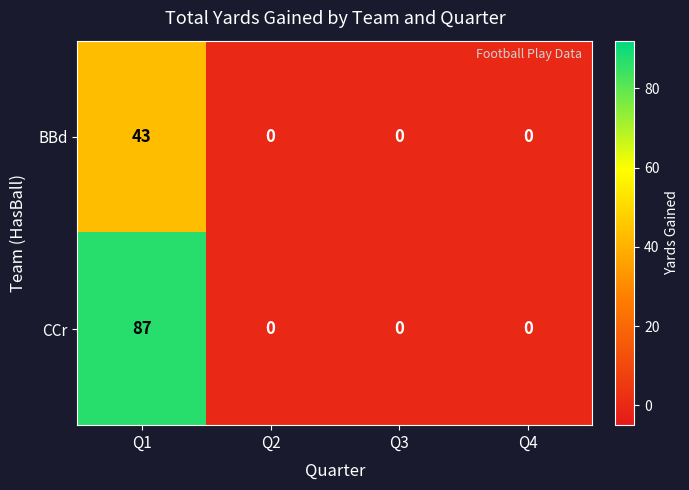

Reading left to right, list all the values displayed in this chart.

BBd: Q1=43	Q2=0	Q3=0	Q4=0
CCr: Q1=87	Q2=0	Q3=0	Q4=0